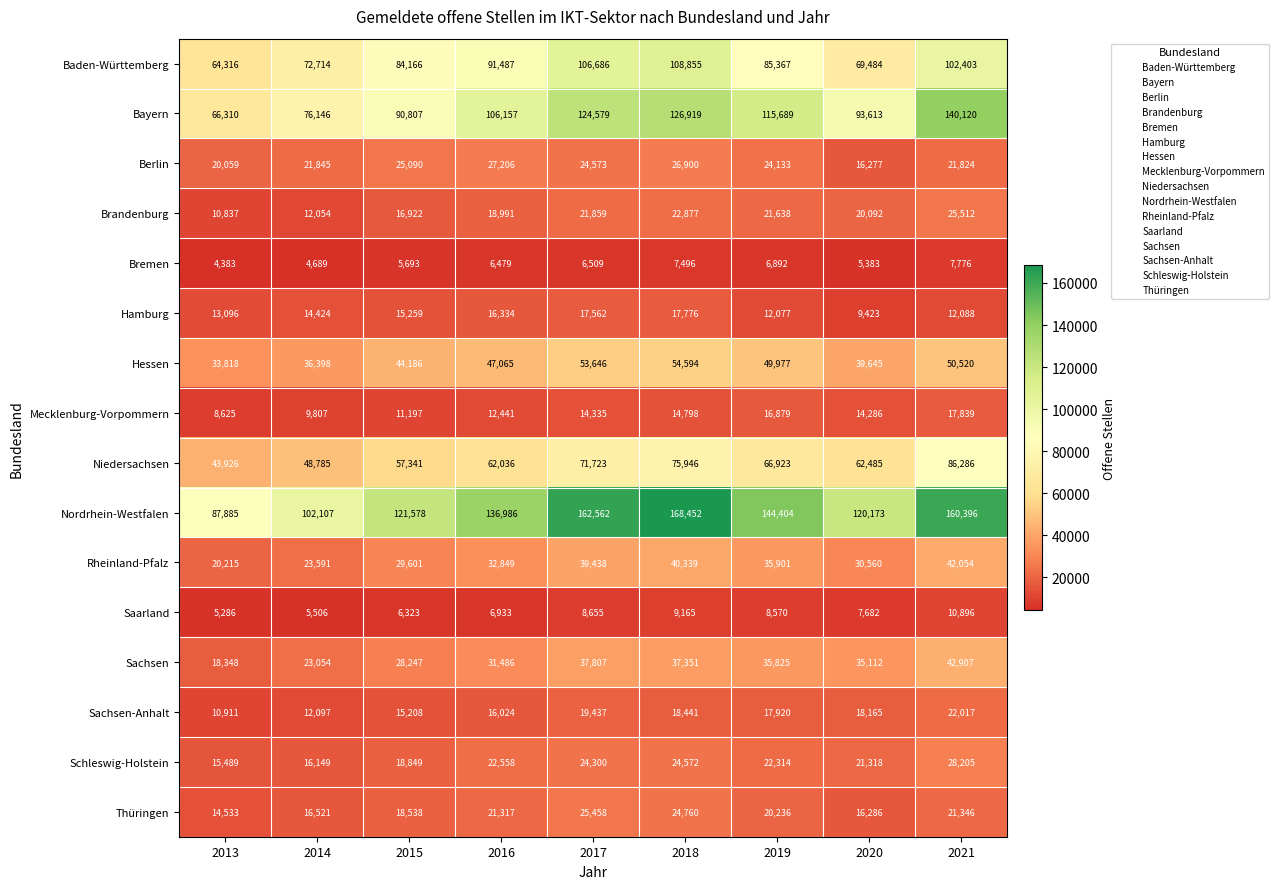

What is the lowest value of the Rheinland-Pfalz series?

20215